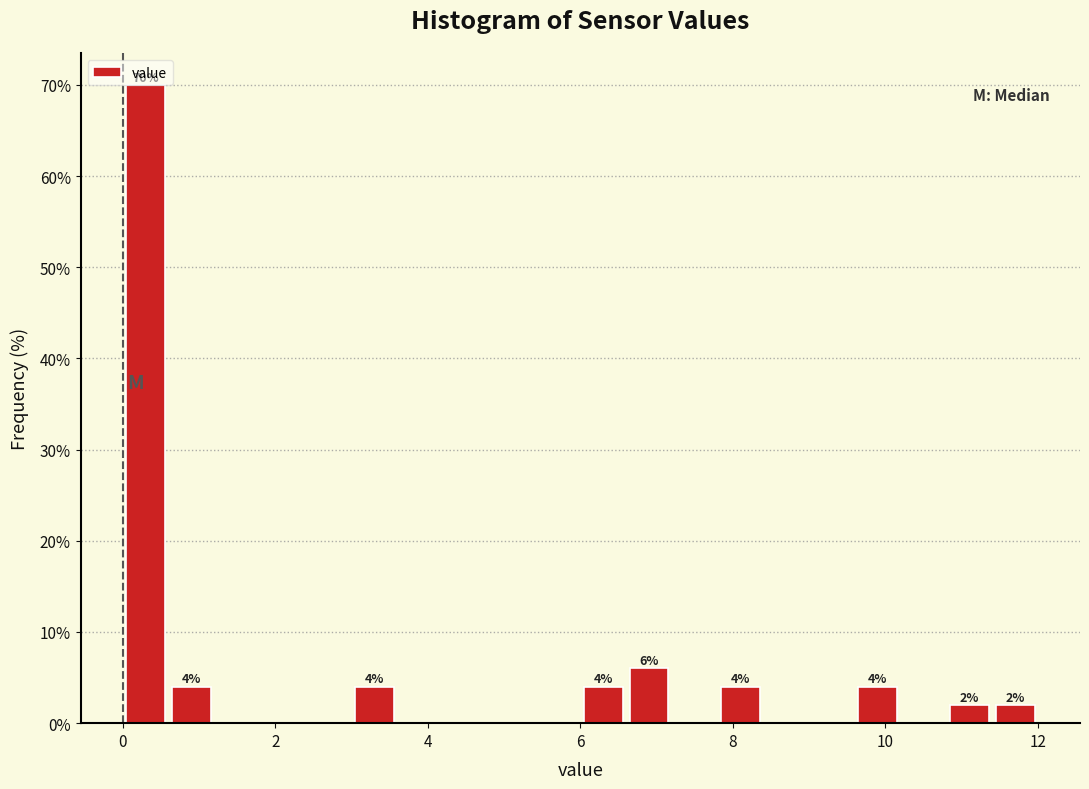

Around what value on the x-axis is the tallest bar? Give the approximate position of its centre, as read against the axis.

0.4